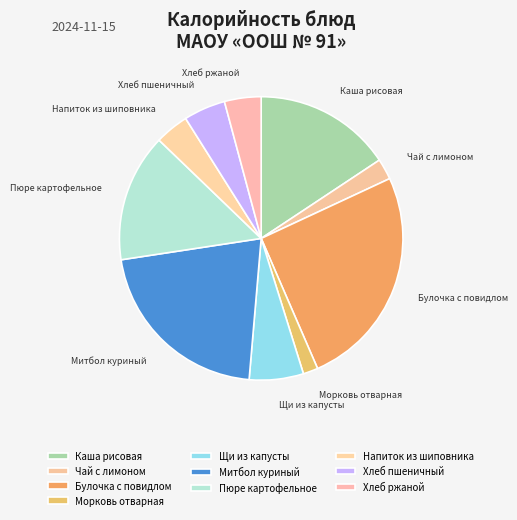

Is the sum of Каша рисовая and Морковь отварная greater than half?

No